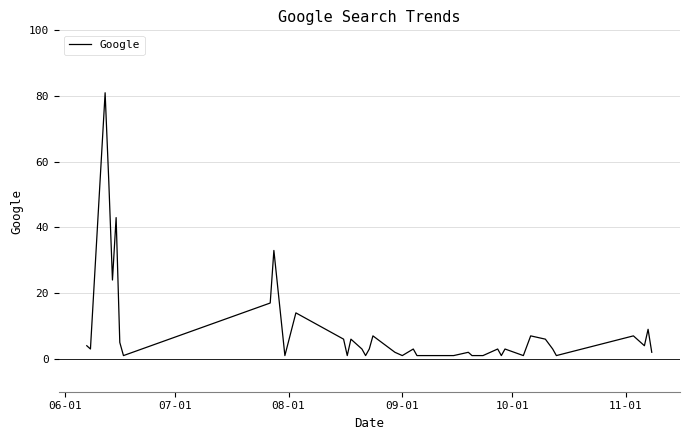

What is the maximum value shown in the chart?

81